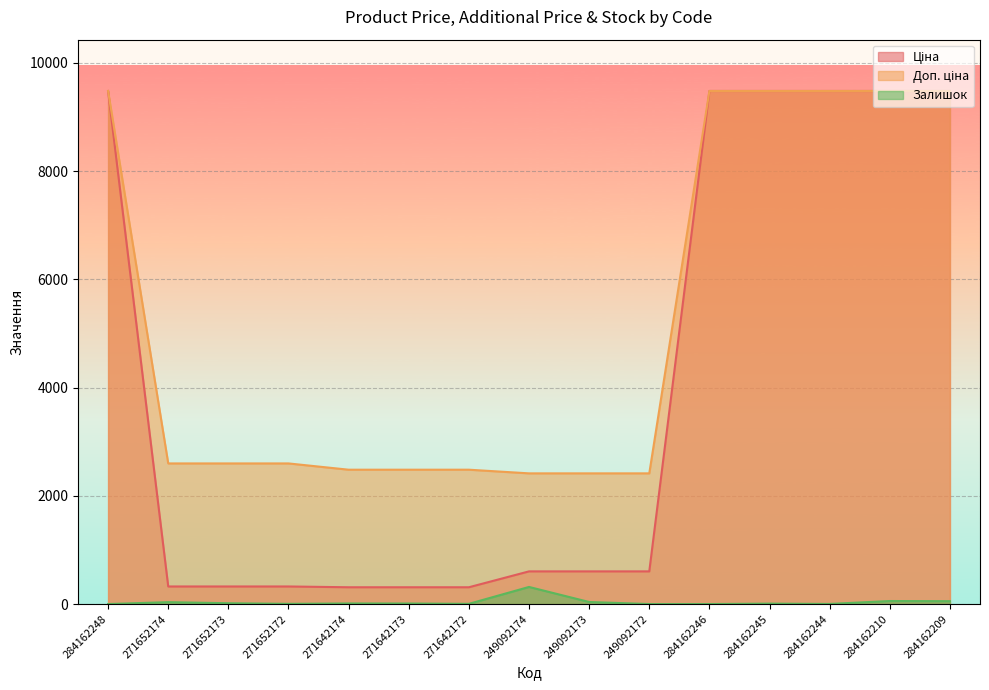

Where does the Доп. ціна series first go above 2598?

284162248